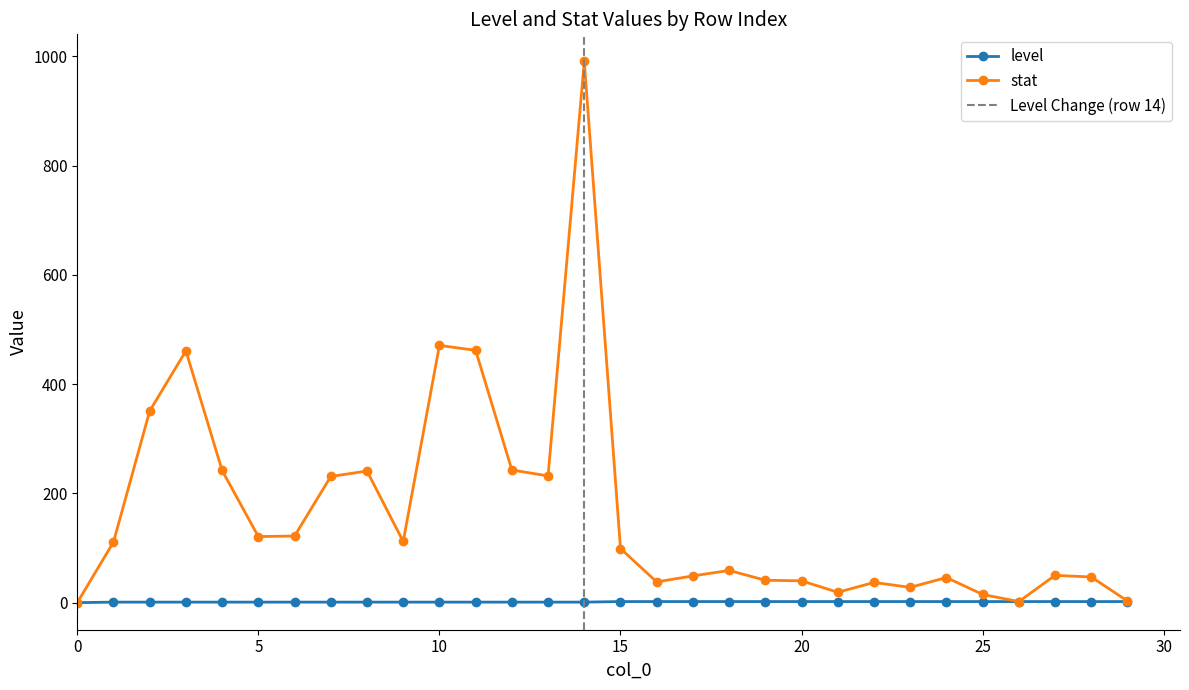

The value of stat at 5 is 203. True or false?

False